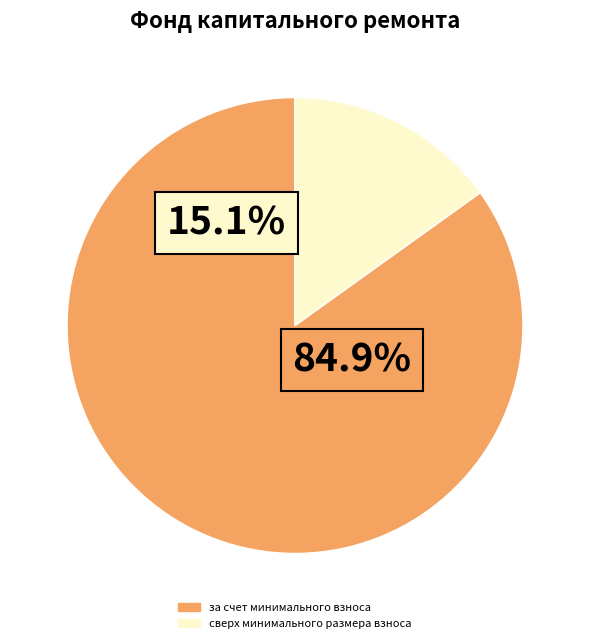

Which slice represents more than half of the pie?

за счет минимального взноса